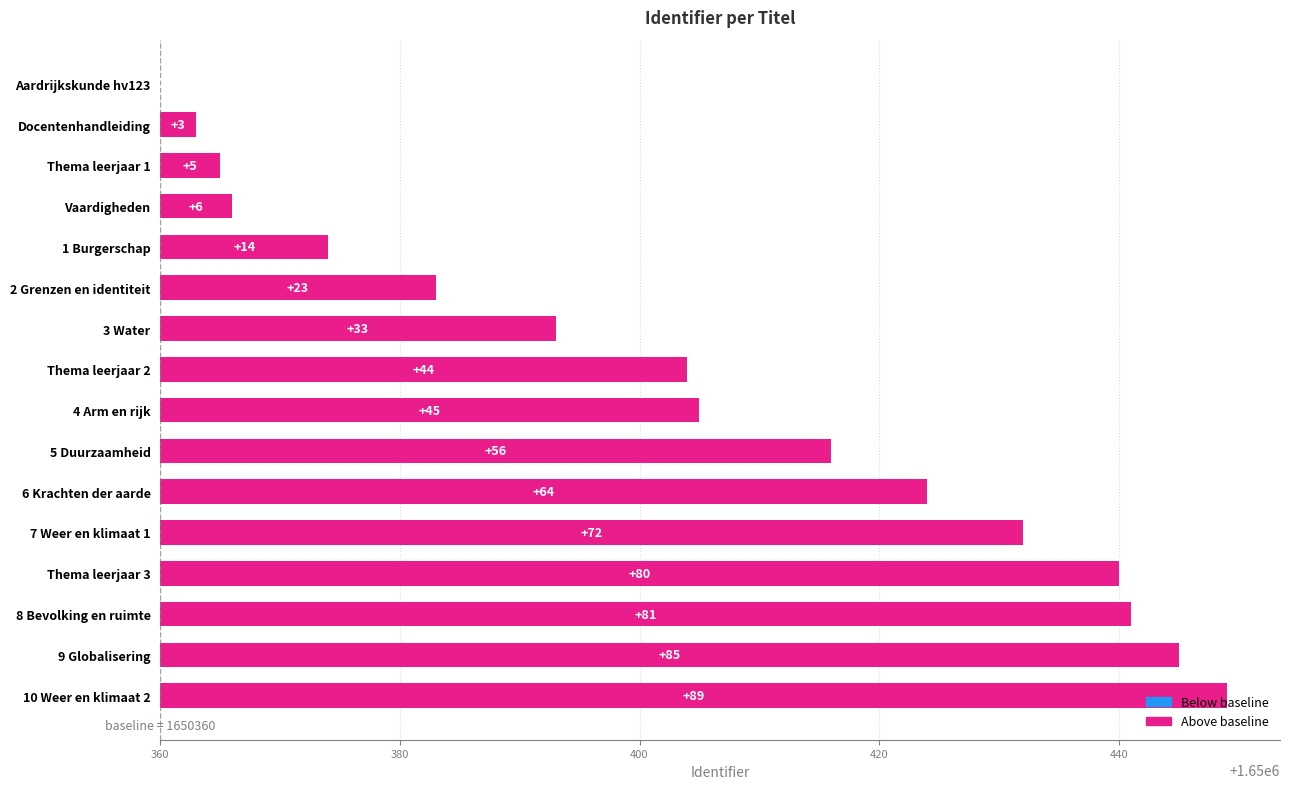

Reading right to left, transcribe all the data shown in this chart.

89	85	81	80	72	64	56	45	44	33	23	14	6	5	3	0